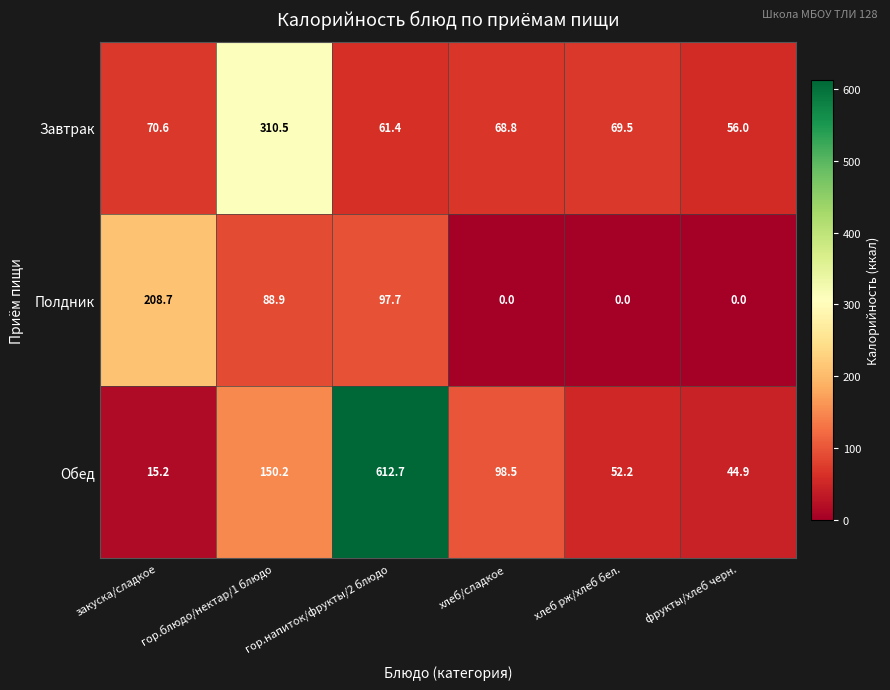

What is the difference between the highest and lowest values at фрукты/хлеб черн.?

56.0